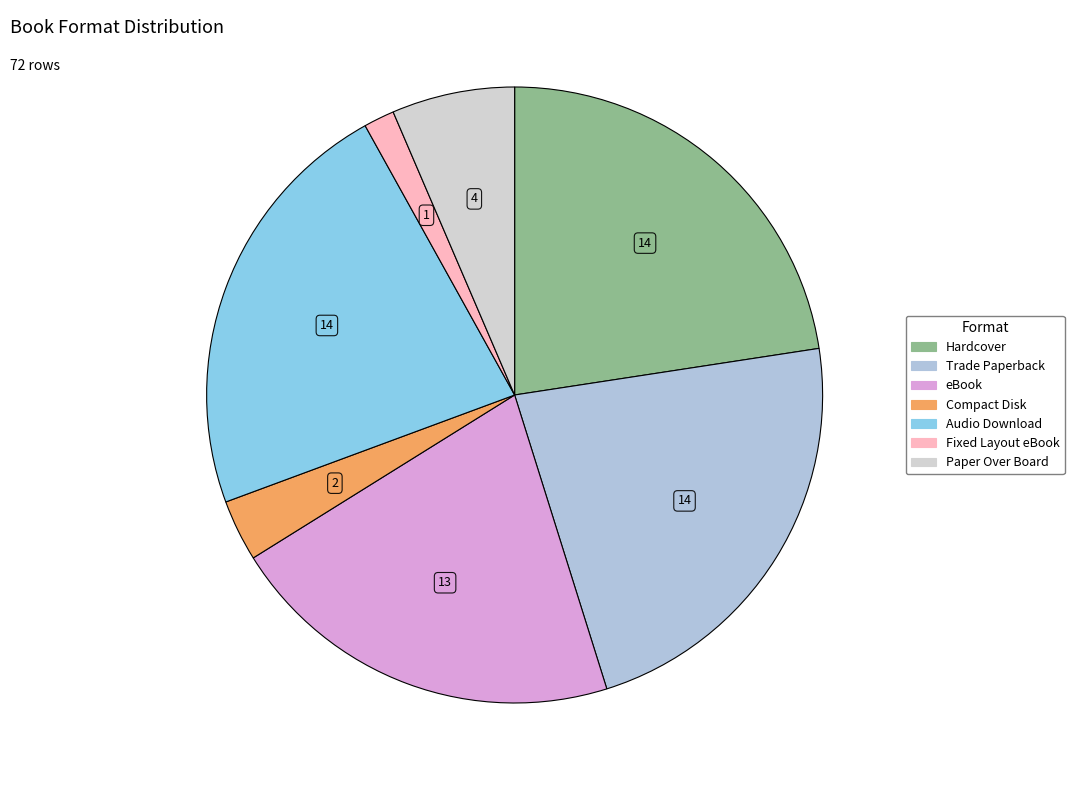

Does Audio Download account for over 50% of the chart?

No